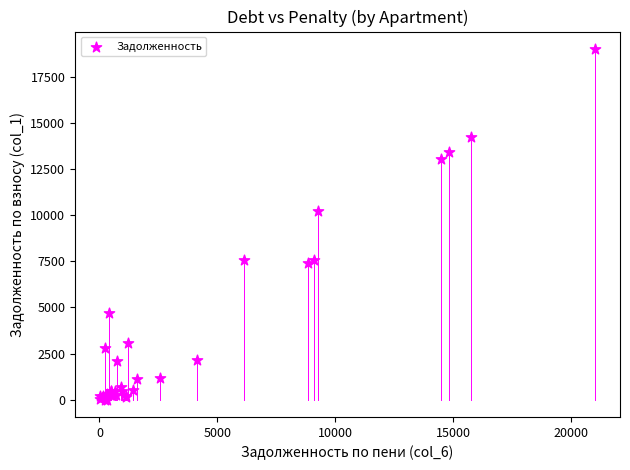

What Y value in the scatter plot is closest to 9517?

10216.4